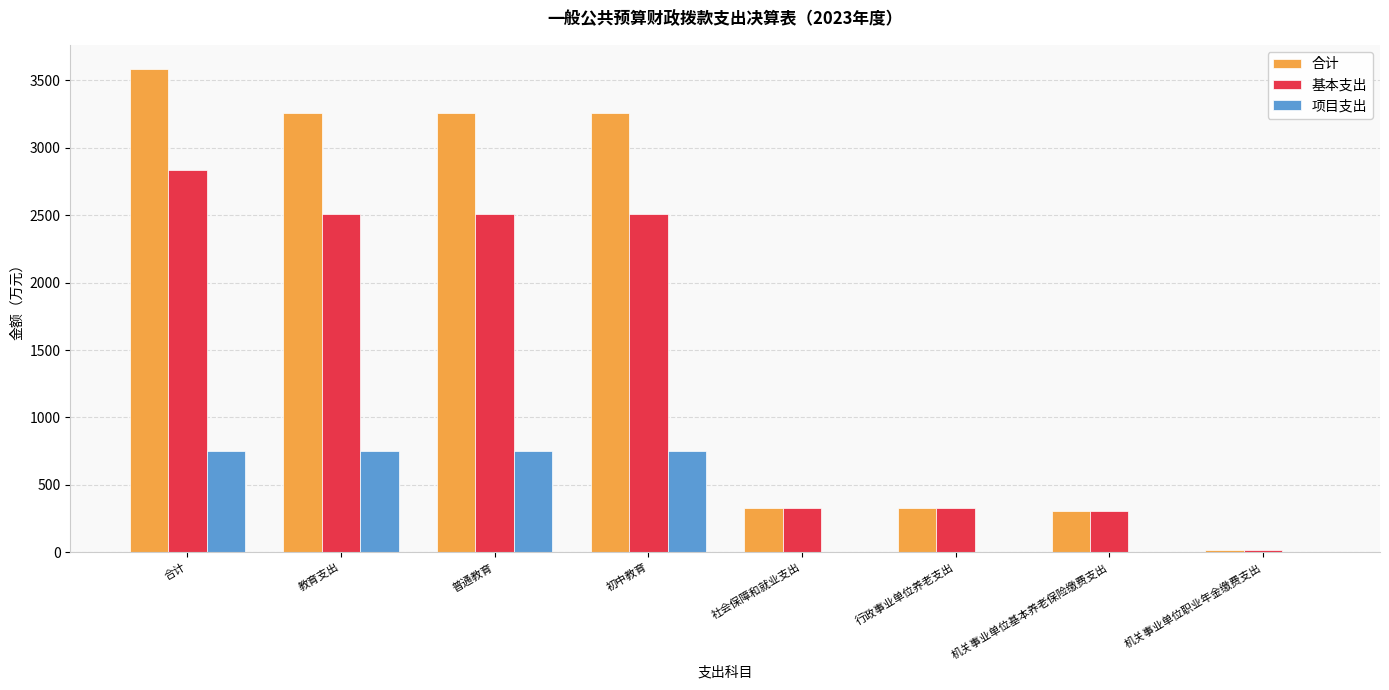

What is the sum of all 项目支出 values?

3009.7